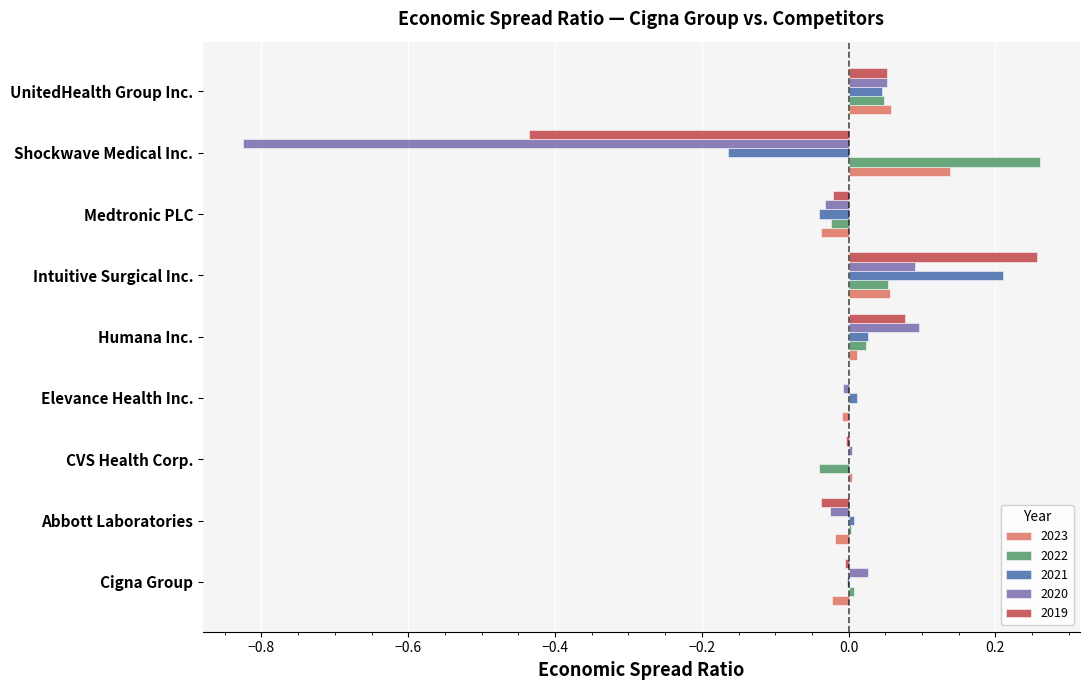

The 2021 series shows 0.0 at Elevance Health Inc.. True or false?

True